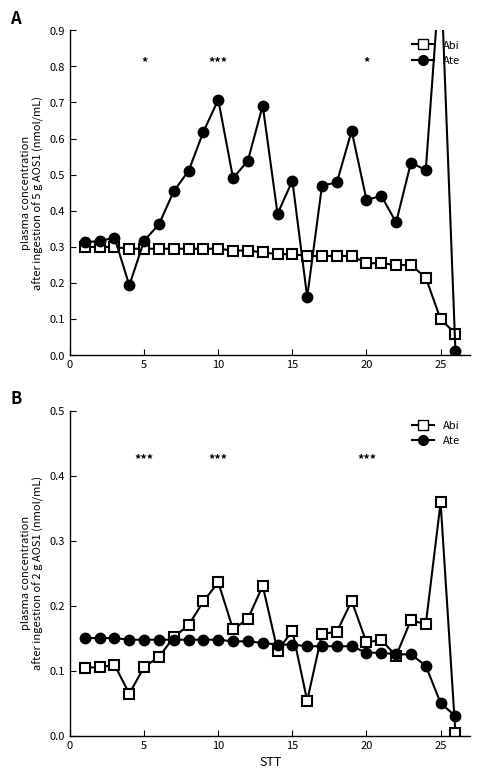

What is the difference between the second highest and minimum values in the Abi series?

0.2